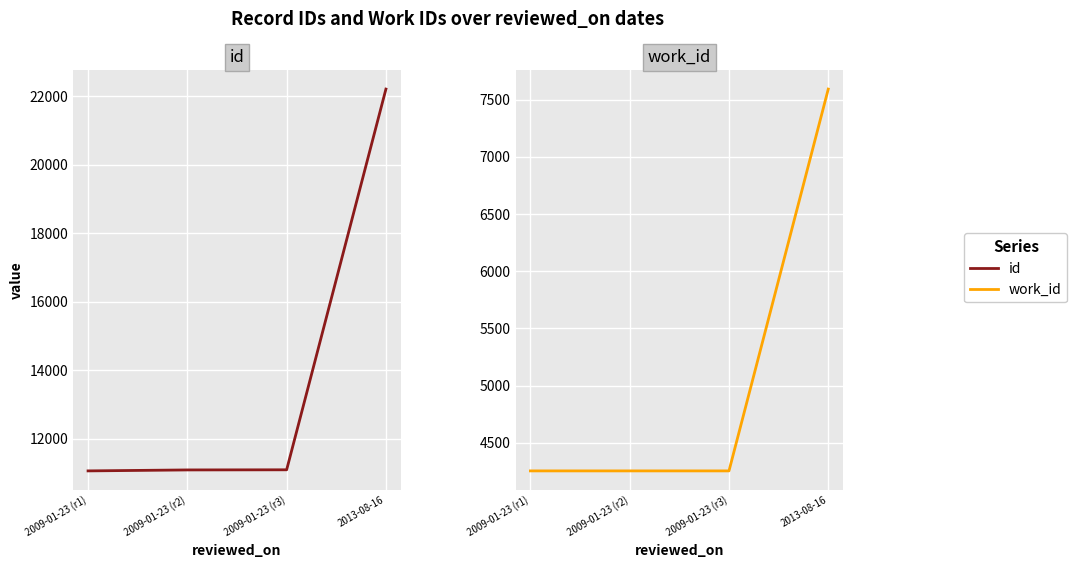

The id series shows 11094 at 2009-01-23 (r2). True or false?

True